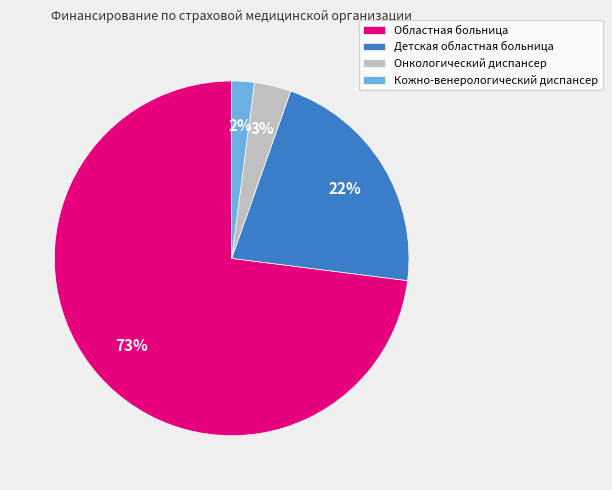

To the nearest percent, what percentage of the pie is Областная больница?

73%